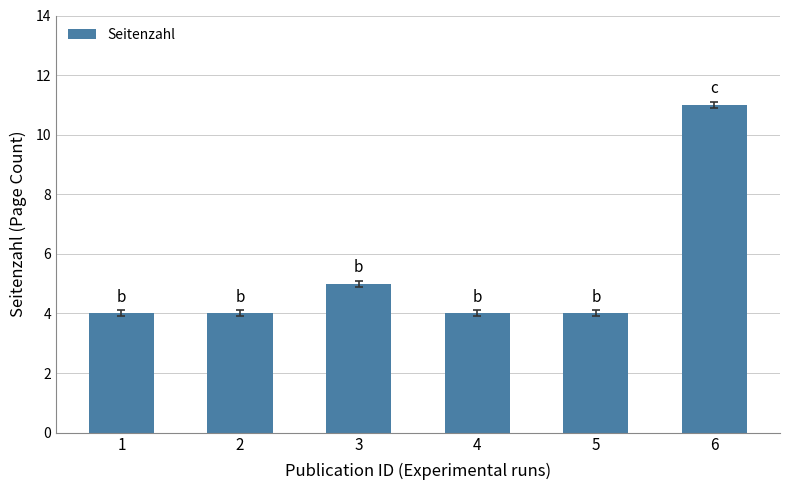

The chart shows a value of 1 at 4. True or false?

False